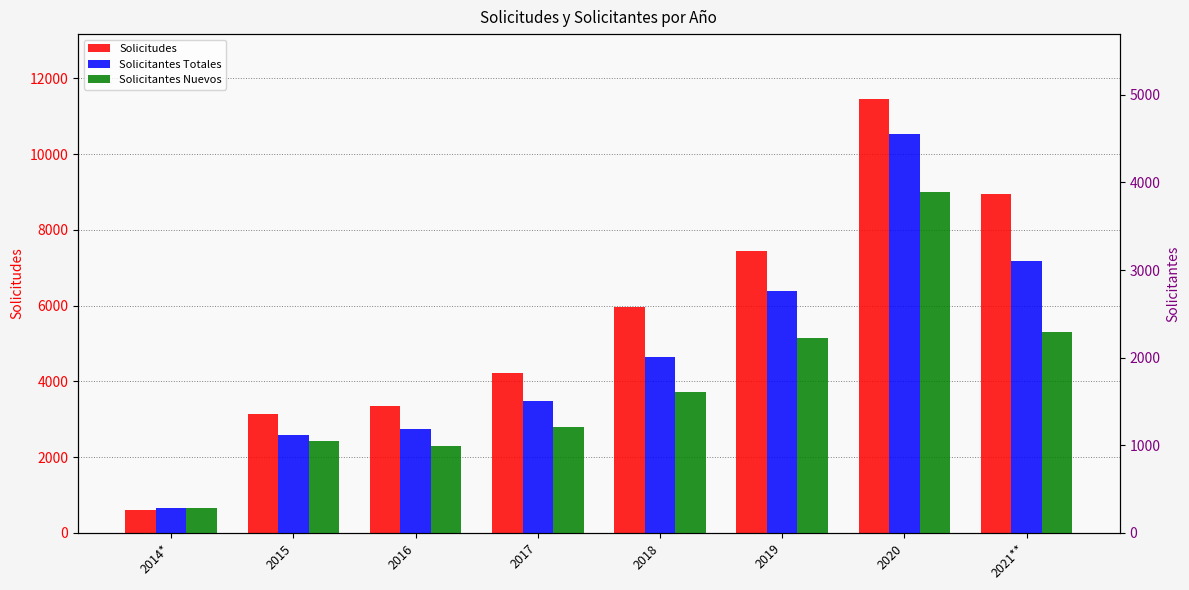

How many series are shown in this chart?

3